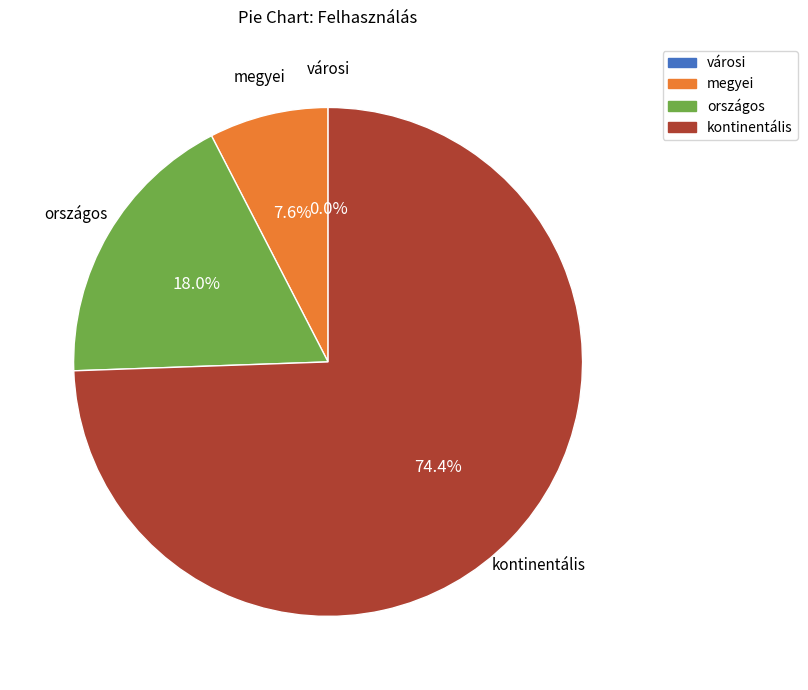

To the nearest percent, what portion does országos represent?

18%